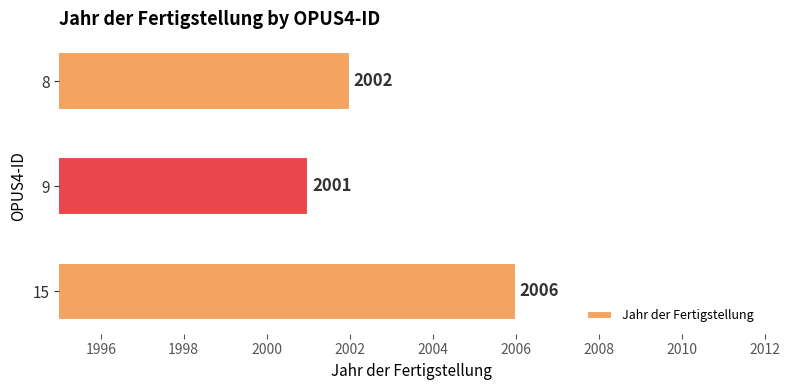

Which label corresponds to the smallest value in the chart?

9